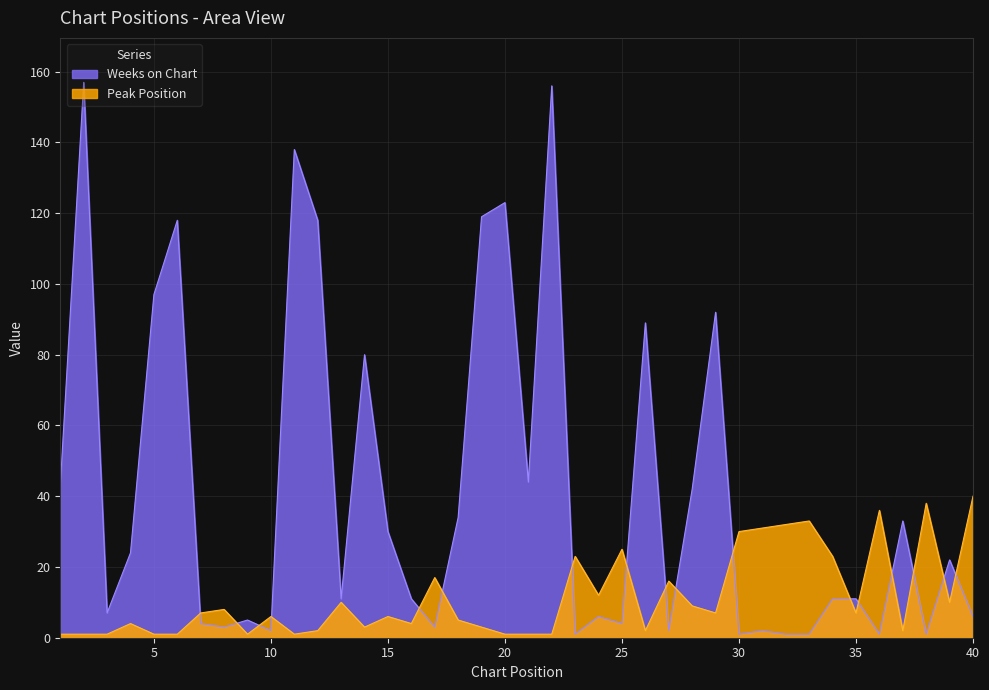

Where do Peak Position and Weeks on Chart first cross each other?

6 and 7